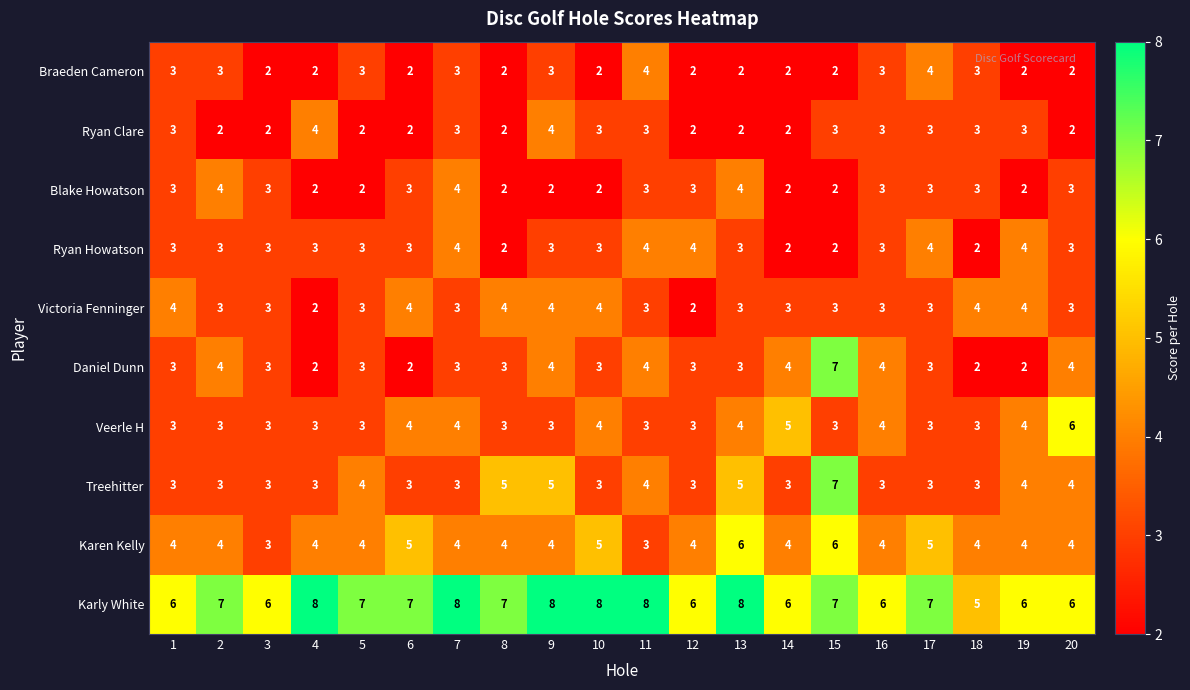

What is the sum of the Ryan Howatson values at 13 and 15?

5